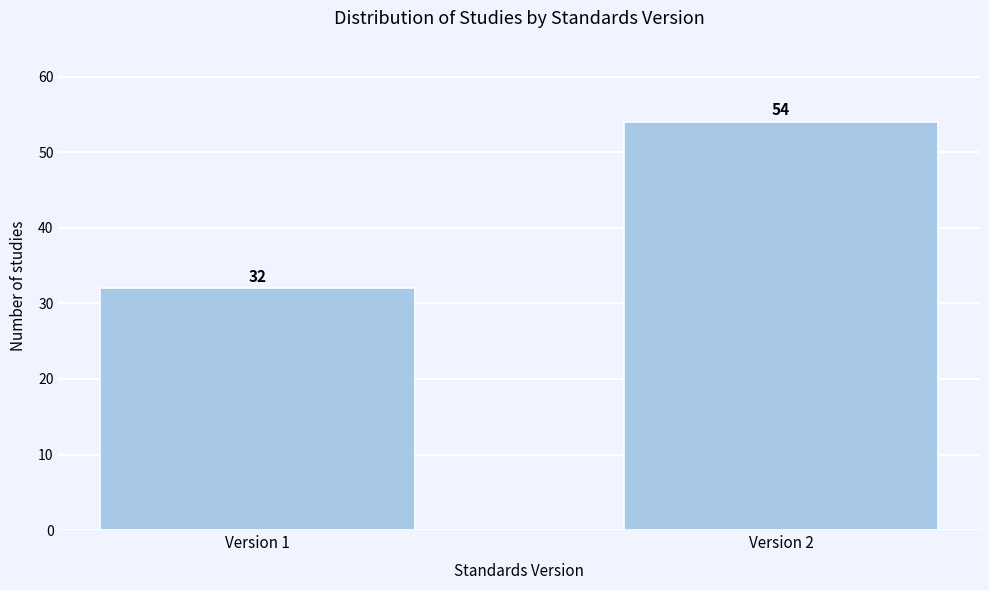

Reading right to left, extract all data points from this chart.

Version 2=54	Version 1=32